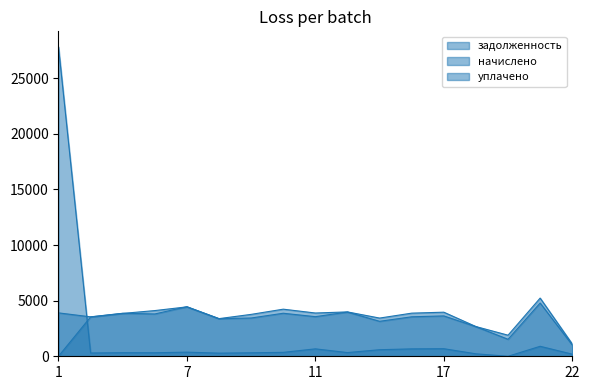

Which series has the largest total across all categories?

начислено